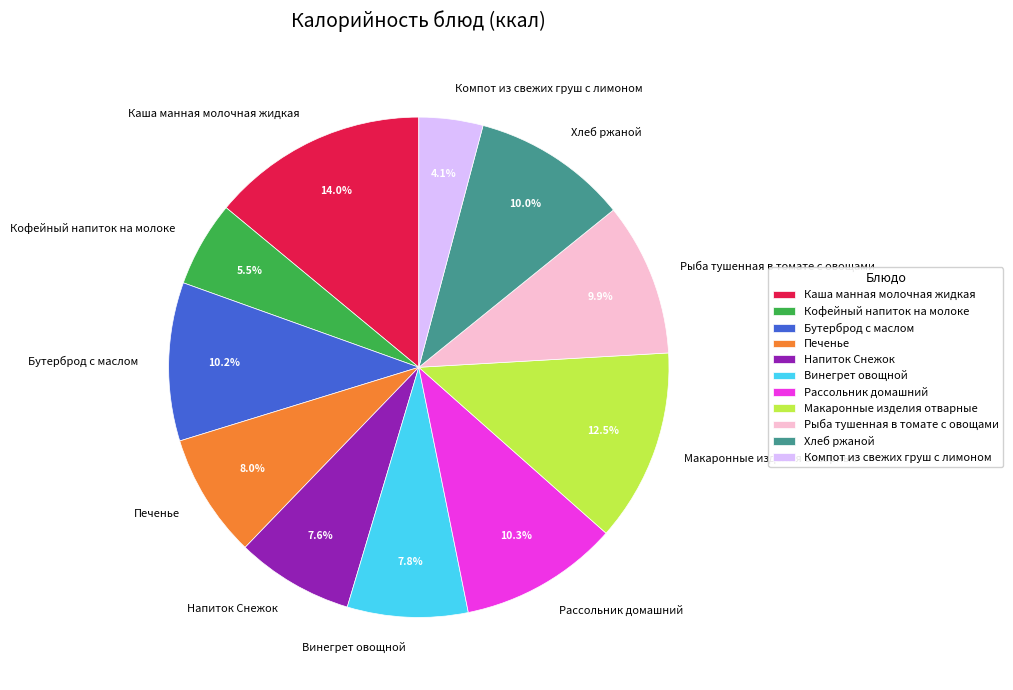

To the nearest percent, what is the average slice percentage?

9%